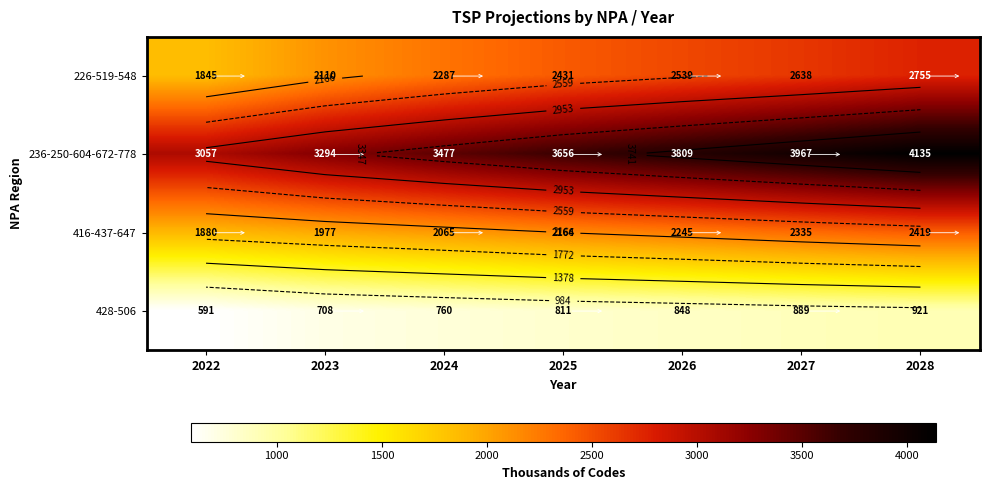

What is the difference between the highest and lowest values at 2023?

2586